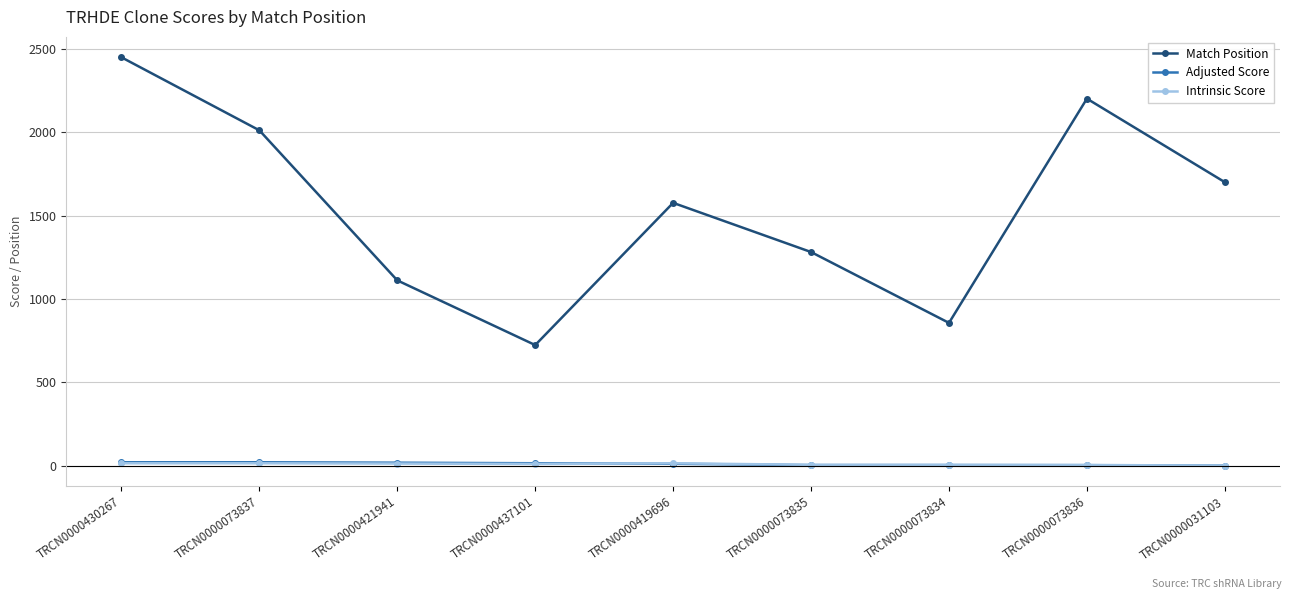

The value of Match Position at TRCN0000073837 is 1277.8. True or false?

False